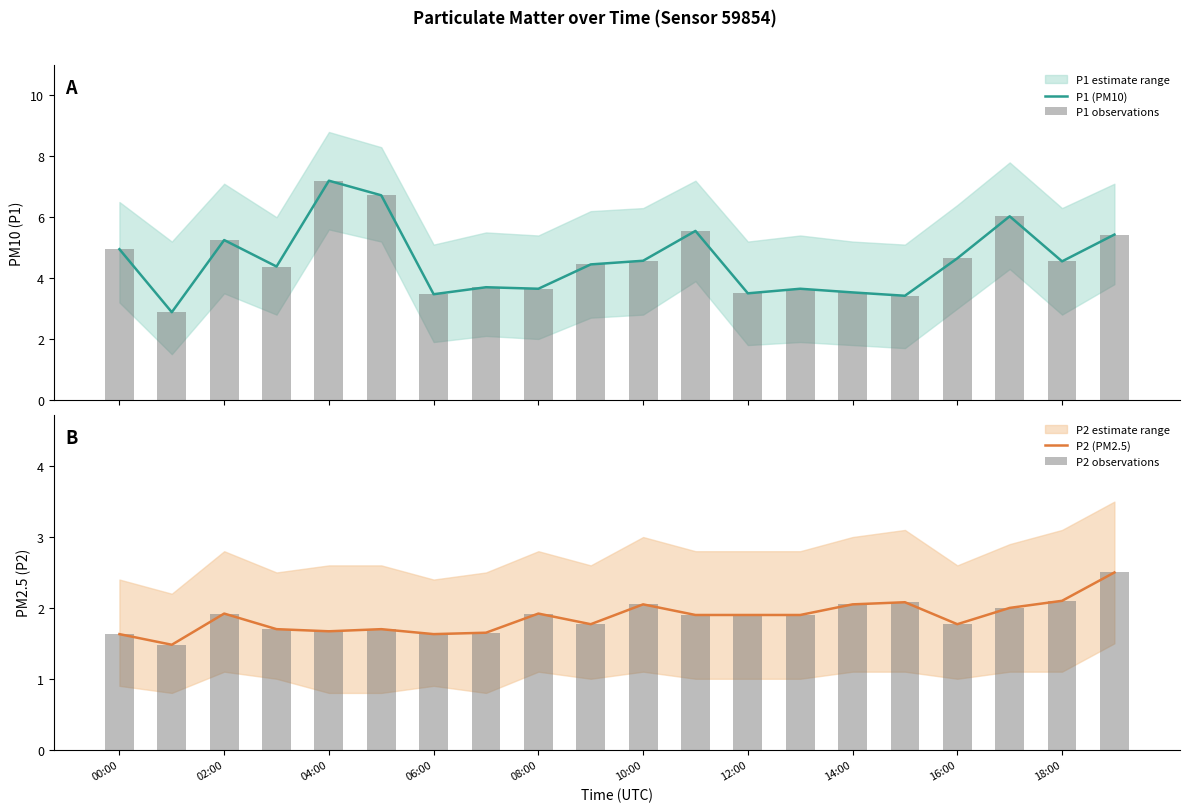

What is the highest value of the P1 (PM10) series?

7.2